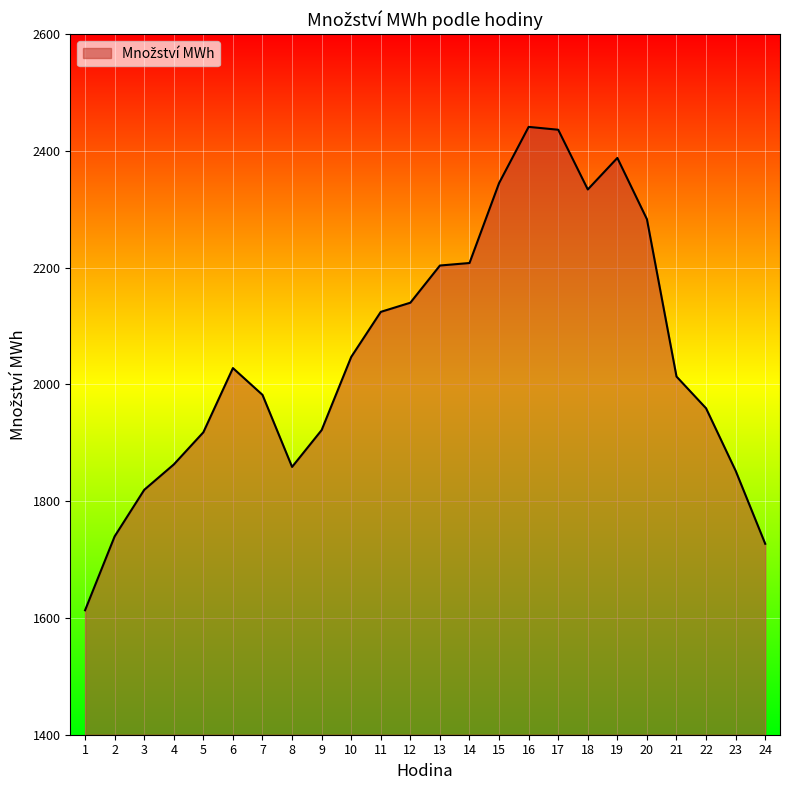

What is the minimum value shown in the chart?

1613.2